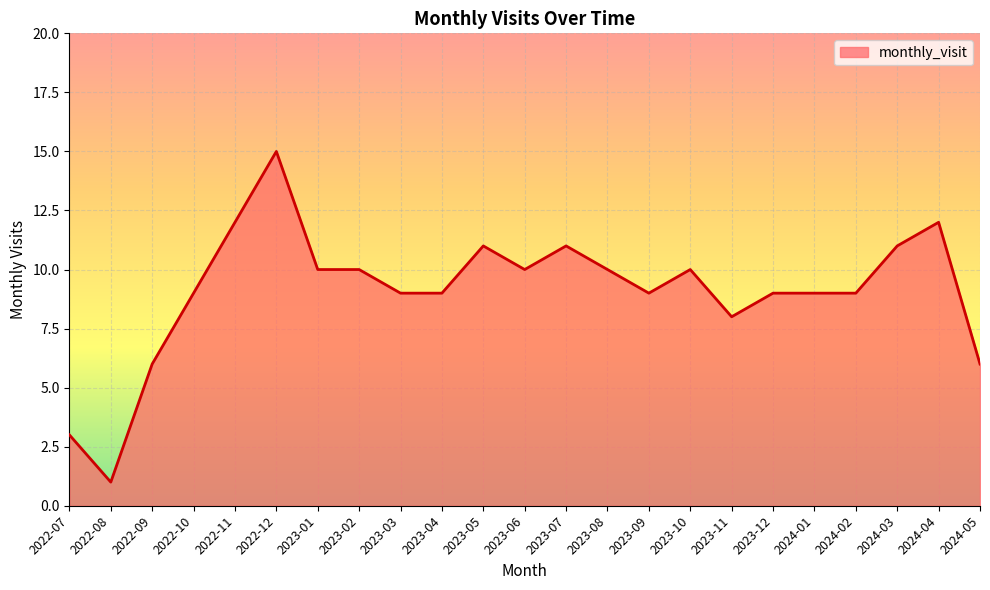

What is the difference between the maximum and minimum values?

14